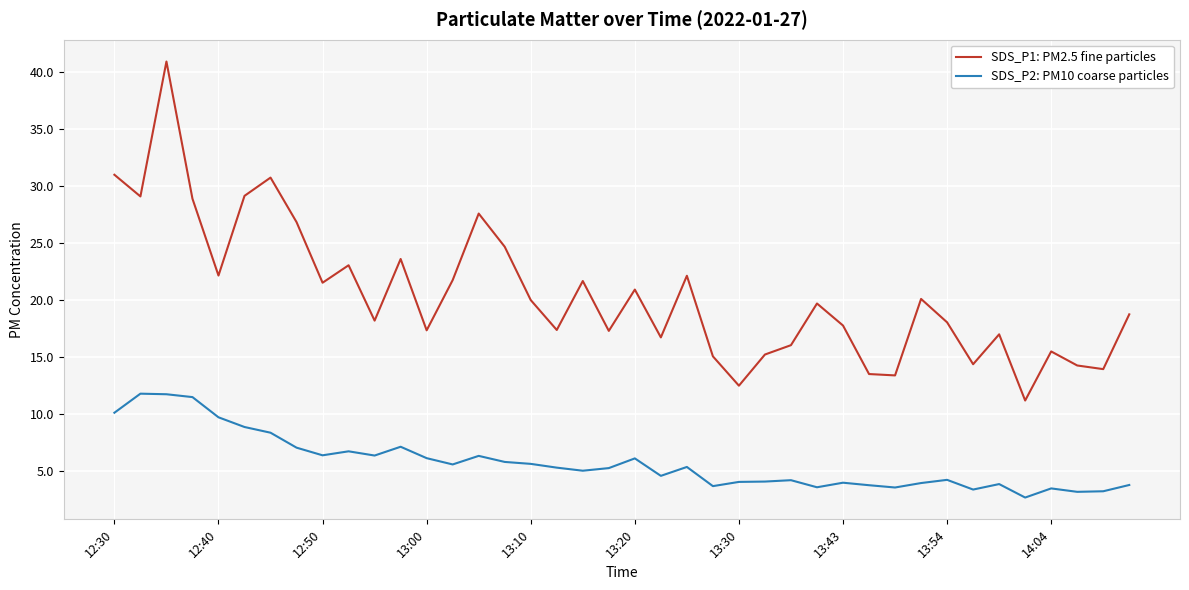

What is the difference between the maximum and minimum values in the SDS_P1: PM2.5 fine particles series?

29.7